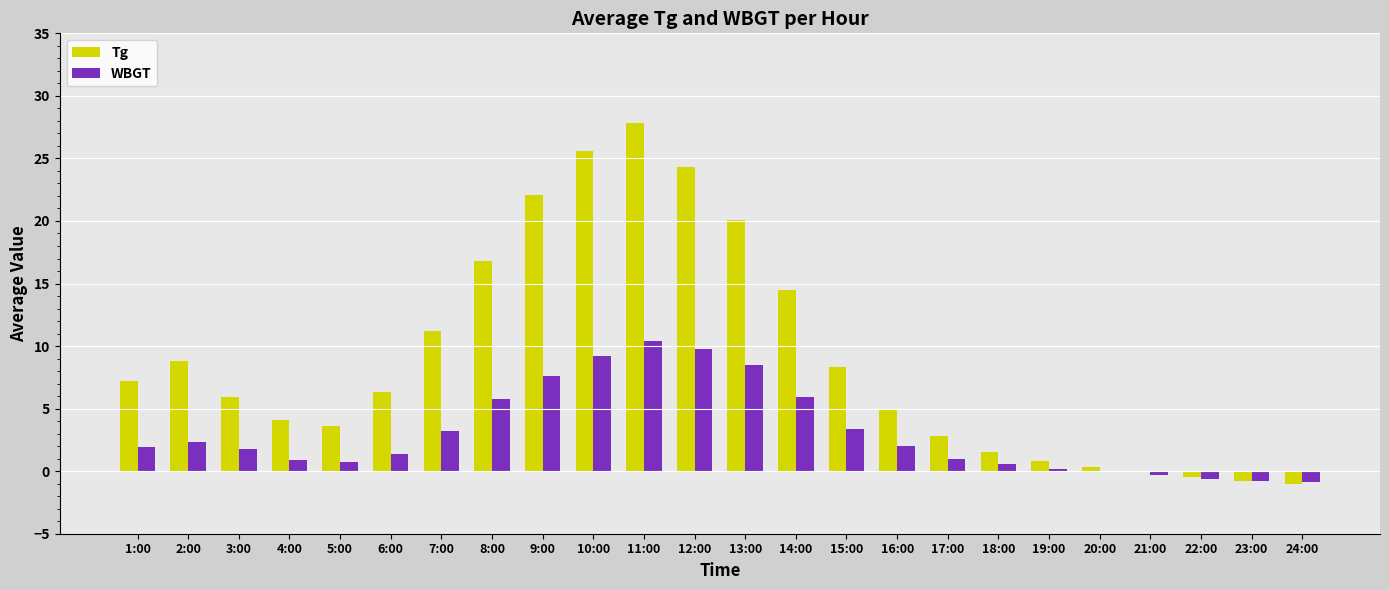

Which series changed the most between 4:00 and 24:00?

Tg